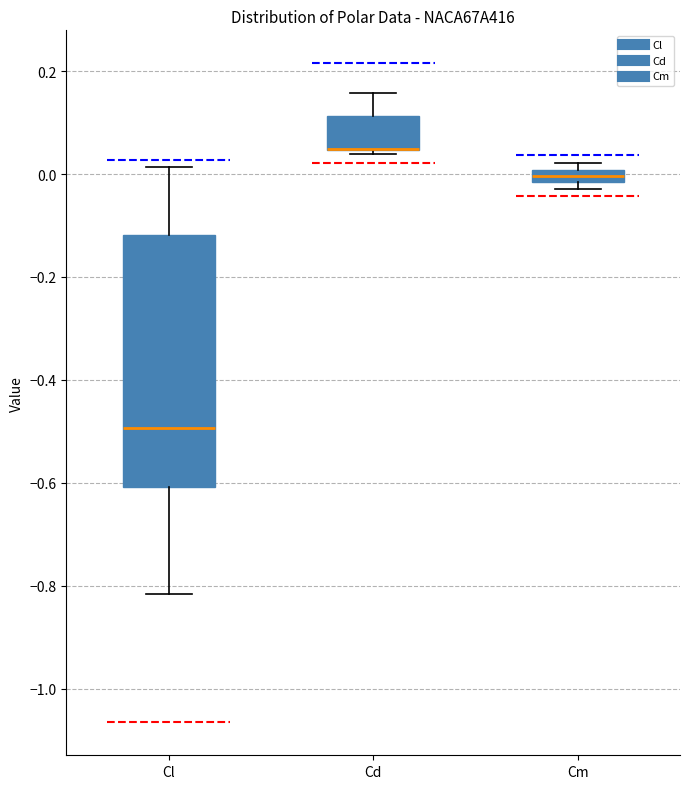

Where is the upper edge of the box for Cm on the y-axis? The values are not printed on the chart, so give them approximately, as read against the axis.

0.00